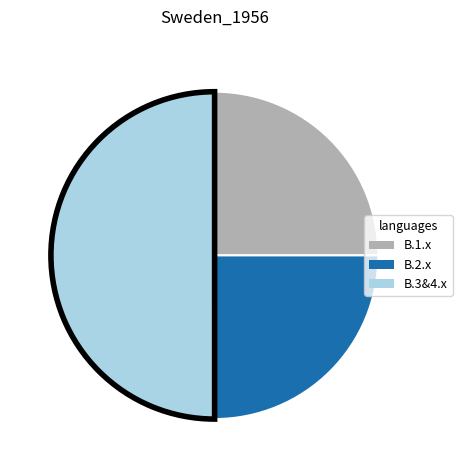

Count the number of slices in the pie.

3